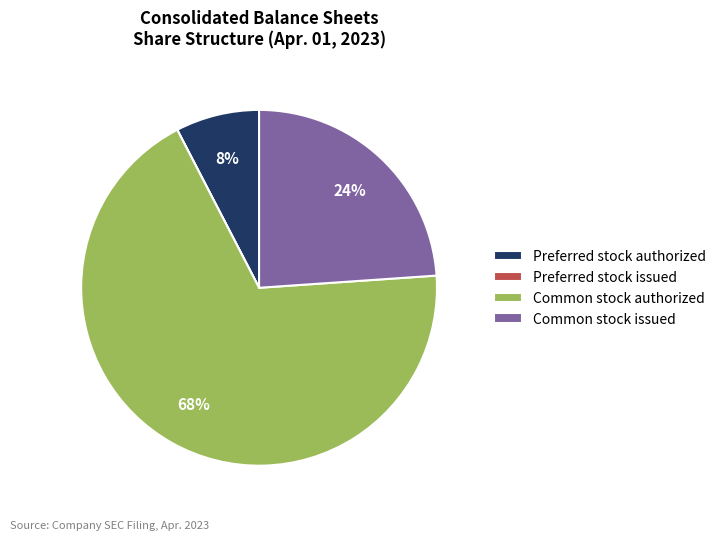

The Common stock authorized slice represents 68% of the pie. True or false?

True